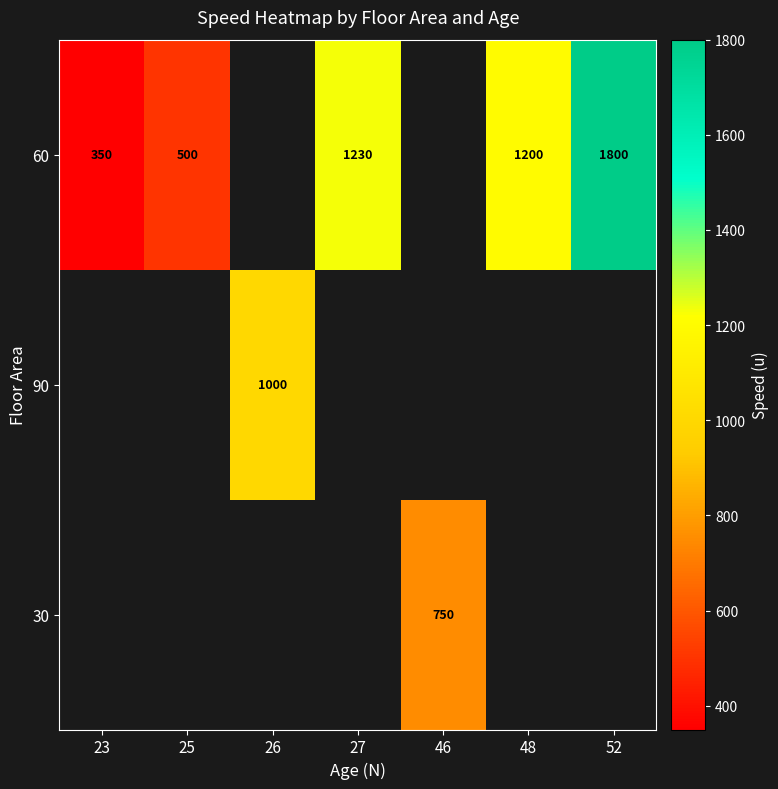

True or false: 60 has a value of 350 at 23.

True